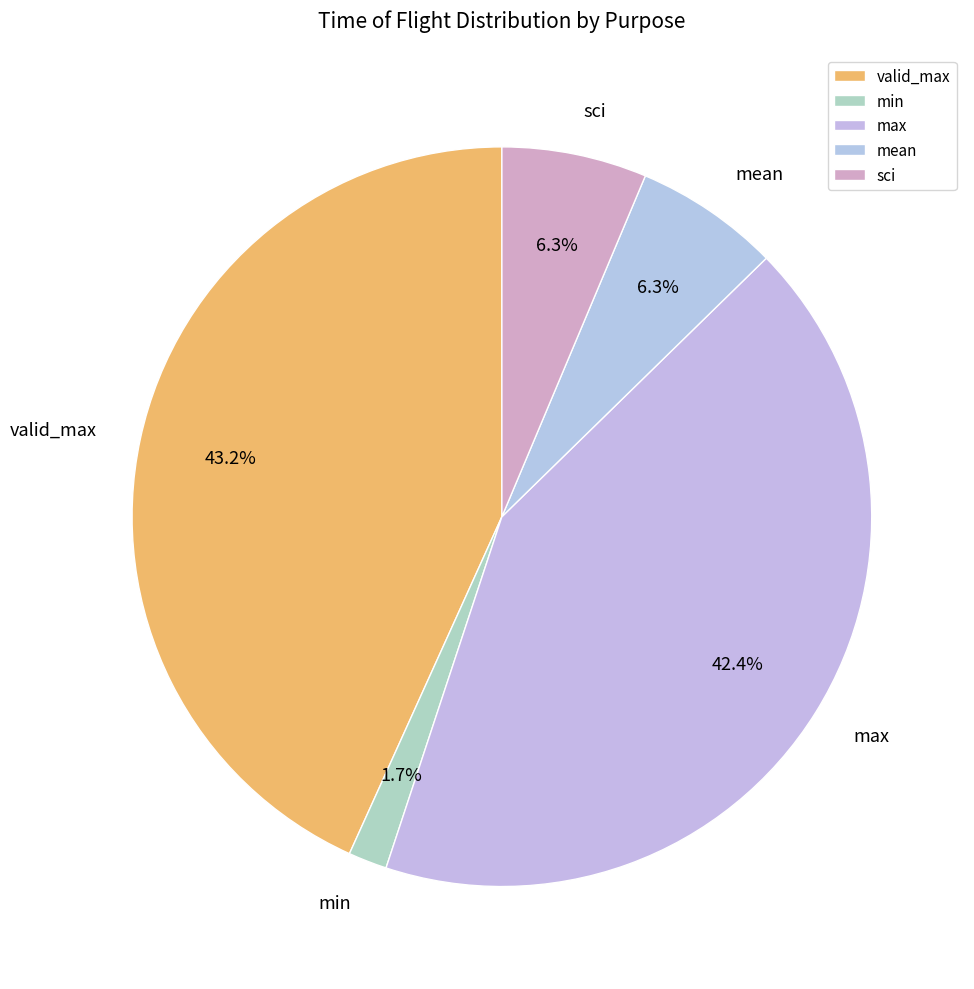

Which slice is the smallest?

min